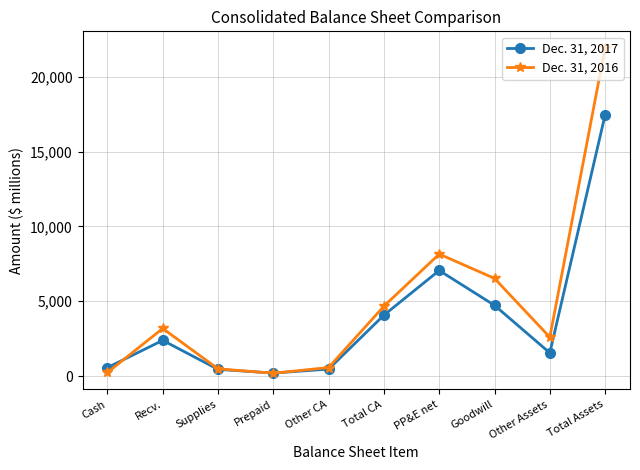

Does the chart have visible grid lines?

Yes